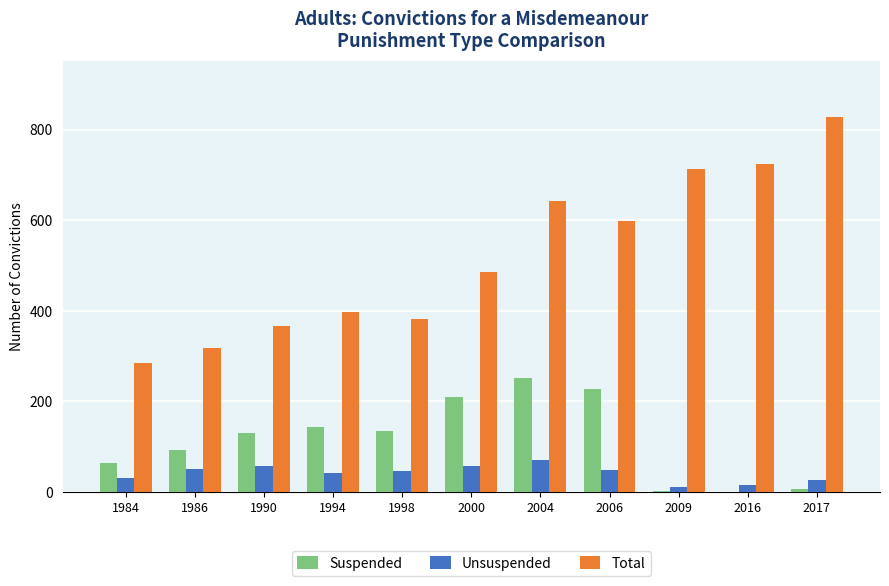

Which series has the largest total across all categories?

Total